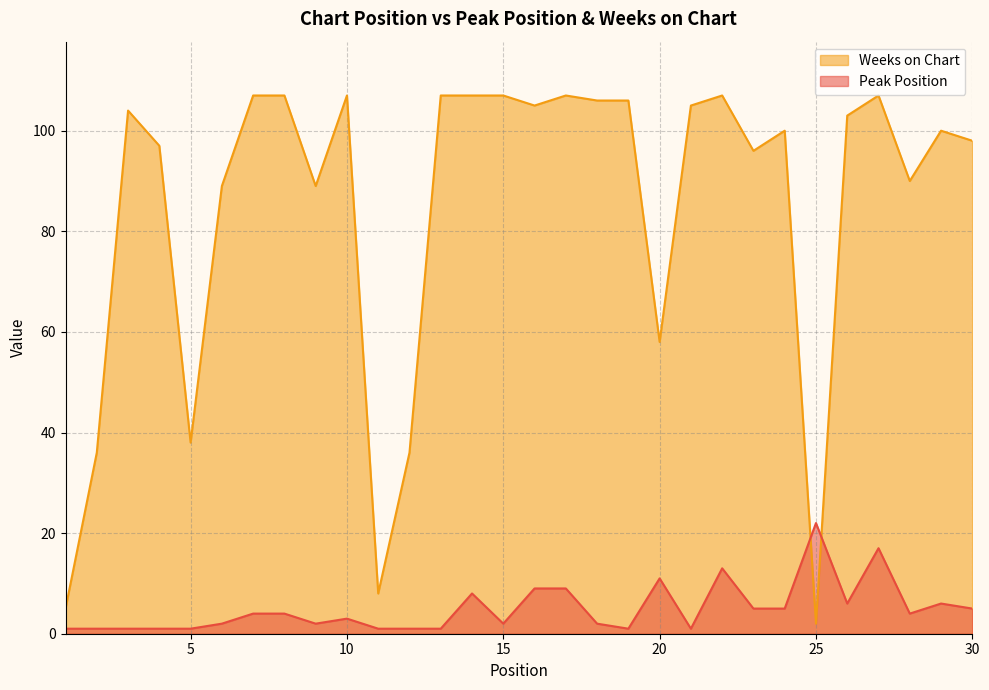

What is the difference between the maximum and minimum values in the Peak Position series?

21